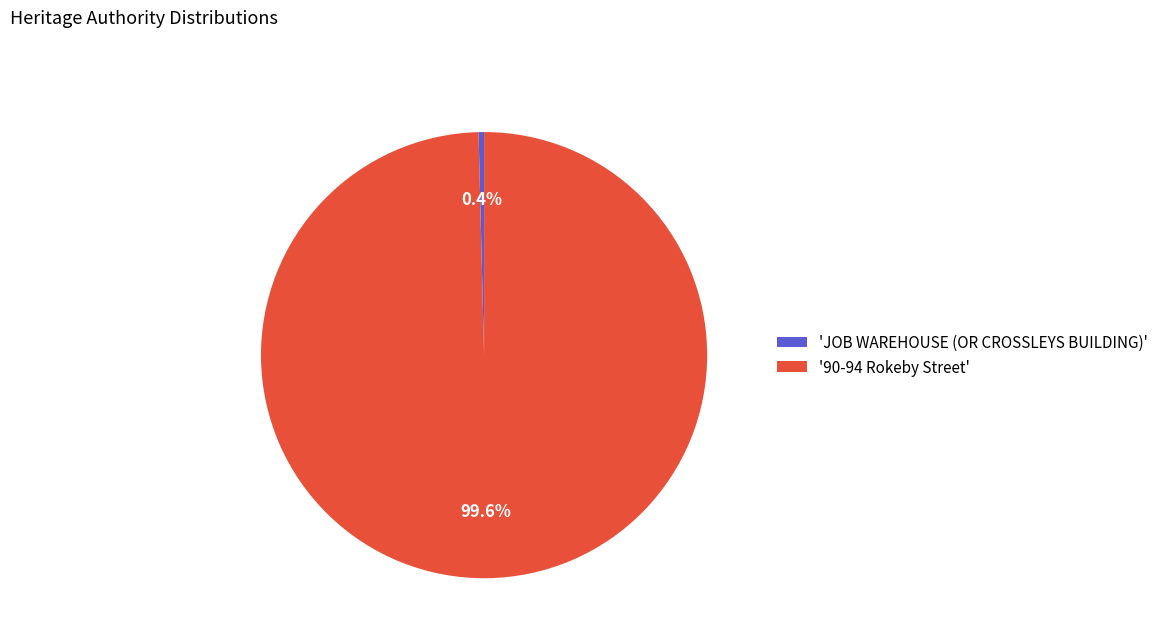

How many slices are in this pie chart?

2